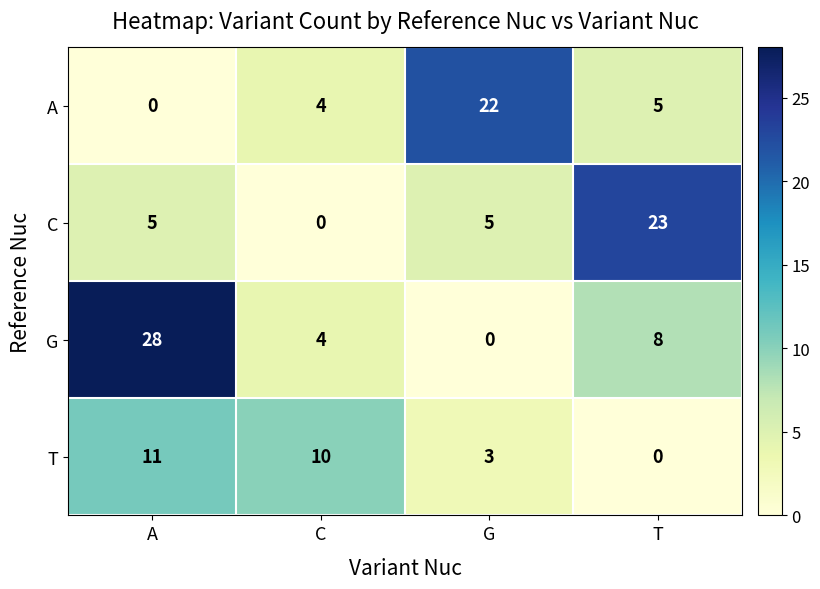

Reading right to left, extract all data points from this chart.

A: T=5	G=22	C=4	A=0
C: T=23	G=5	C=0	A=5
G: T=8	G=0	C=4	A=28
T: T=0	G=3	C=10	A=11